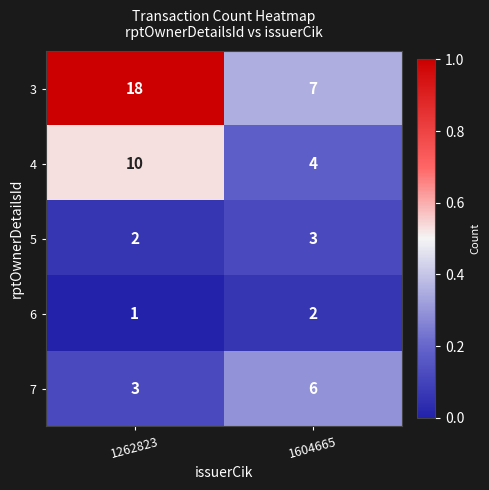

Which series has the widest spread of values?

3